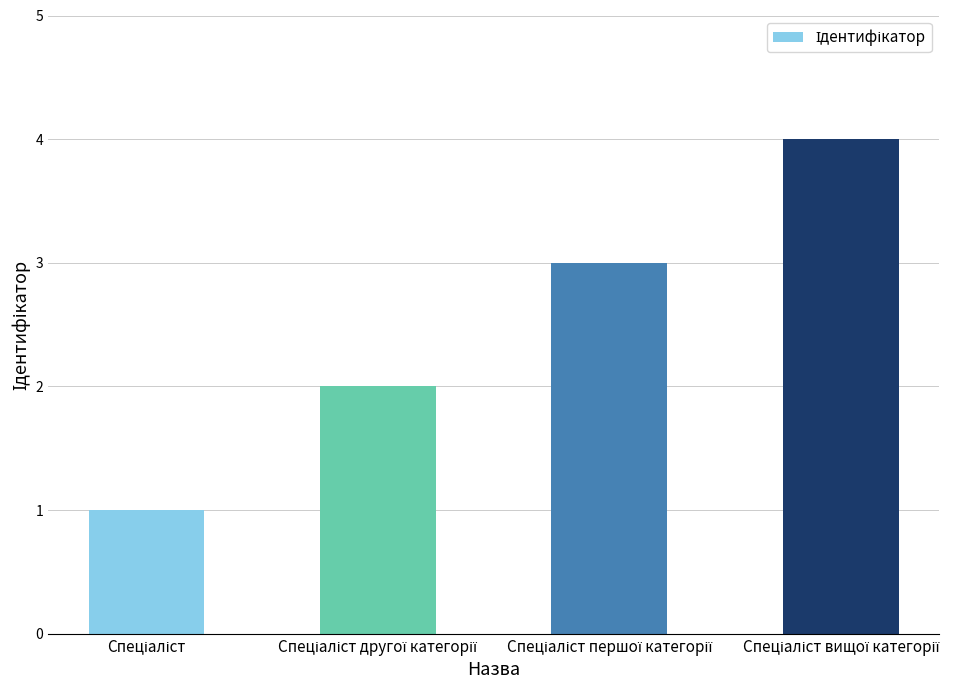

What is the greatest value displayed?

4